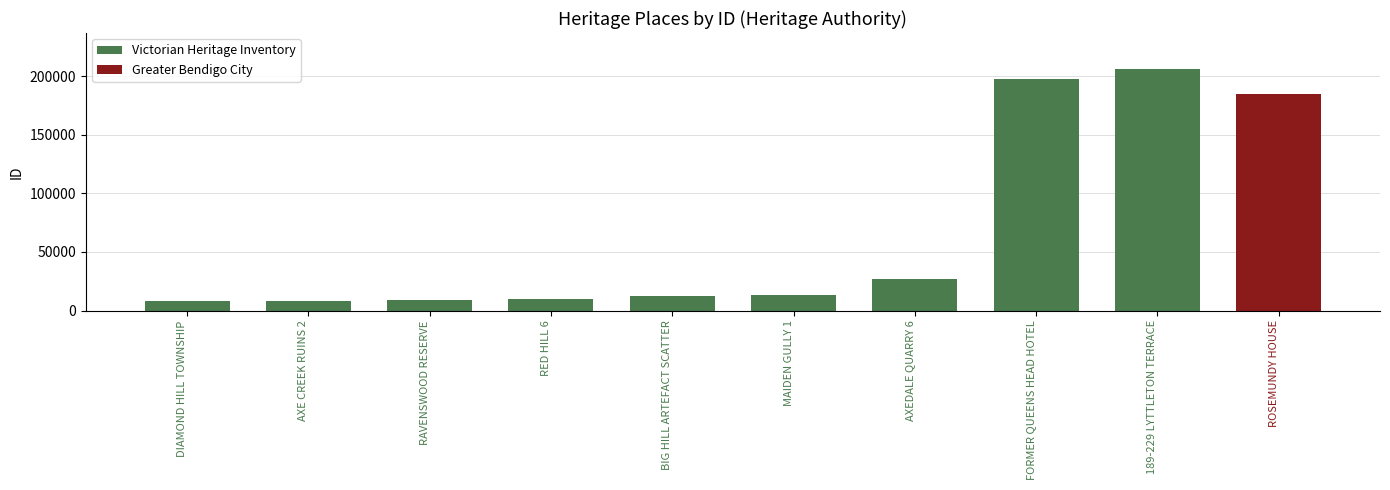

How many values are below 12420?

4